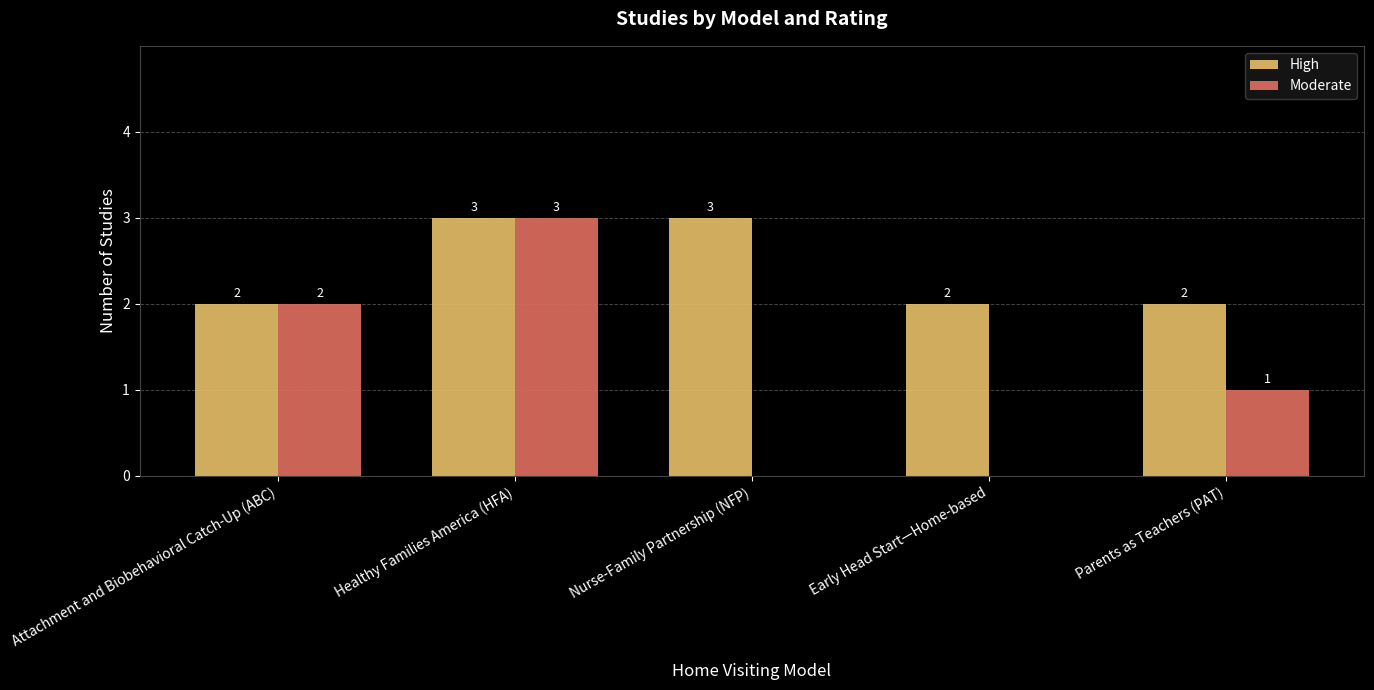

Are the bars grouped side by side (vs. stacked)?

Yes